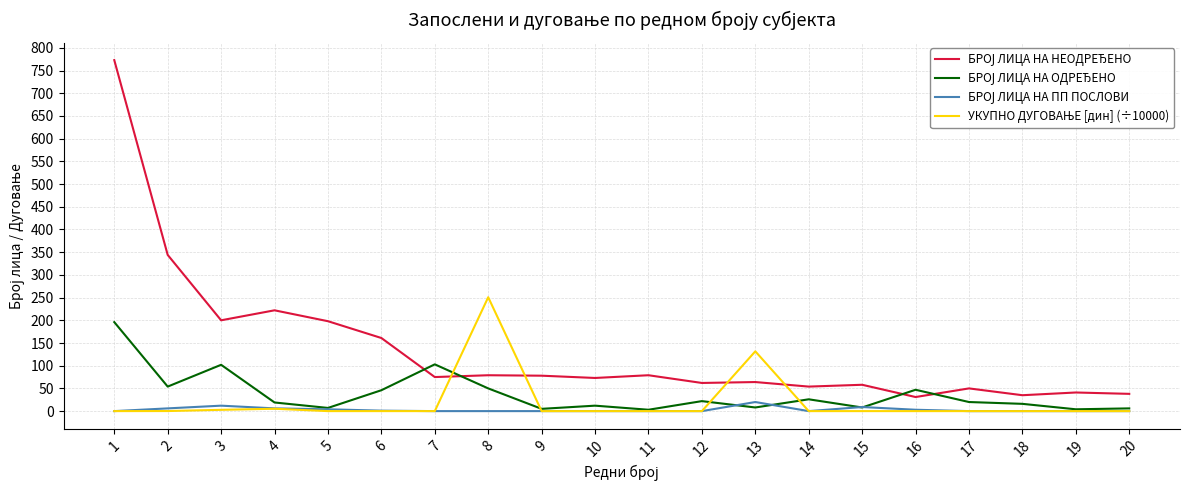

What is the greatest value displayed?

773.0